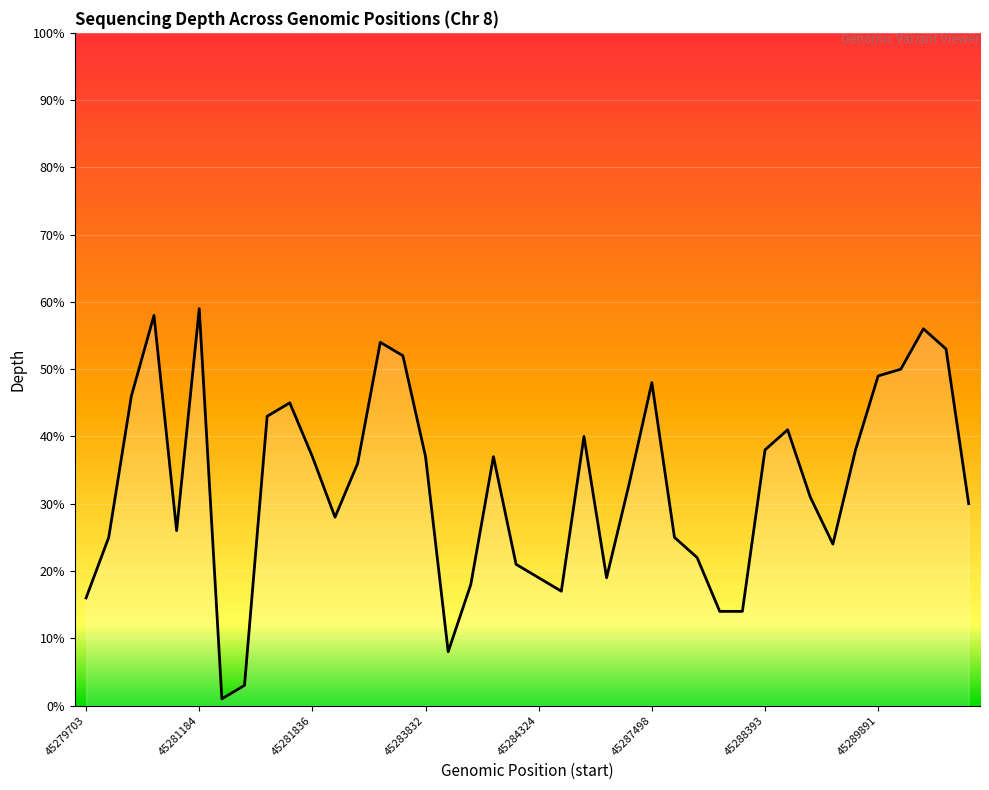

Reading right to left, what are all the values shown in this chart?

30	53	56	50	49	38	24	31	41	38	14	14	22	25	48	33	19	40	17	19	21	37	18	8	37	52	54	36	28	37	45	43	3	1	59	26	58	46	25	16